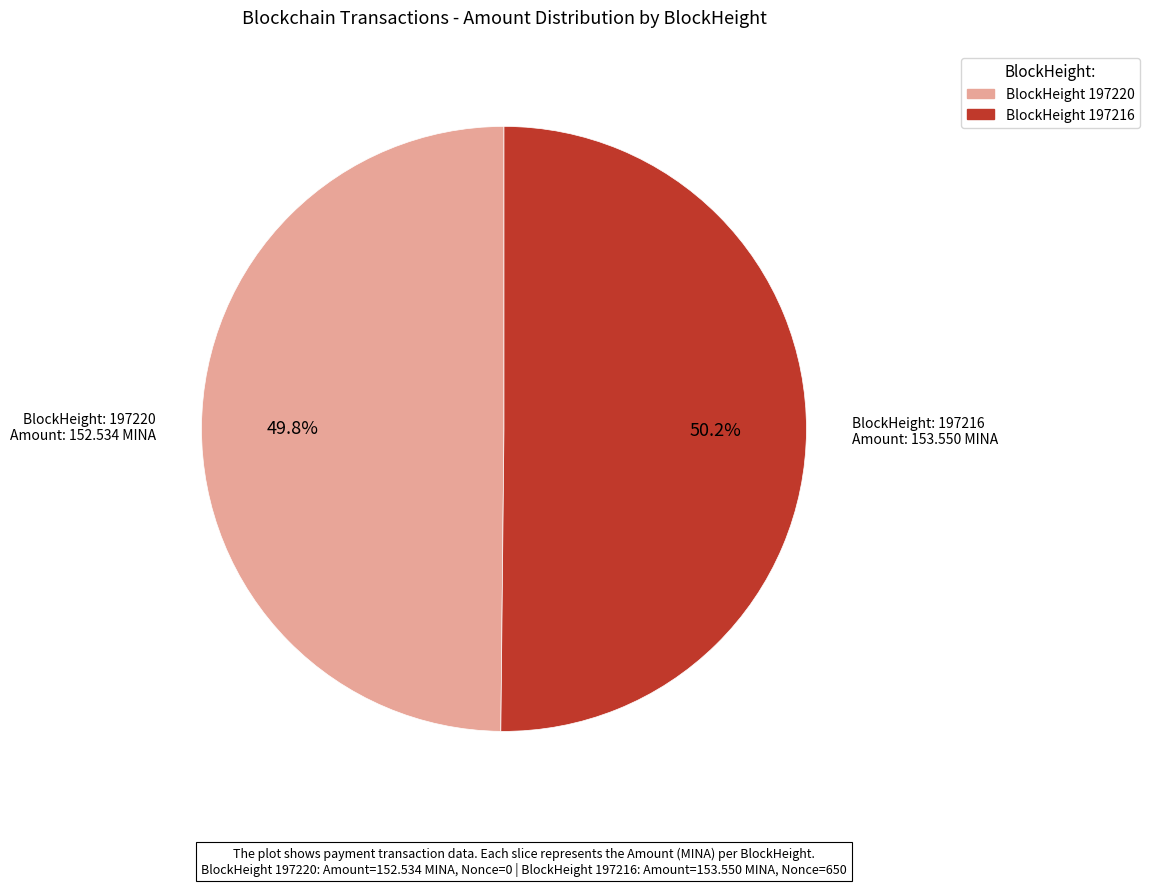

Is there any slice that represents more than half of the pie?

Yes